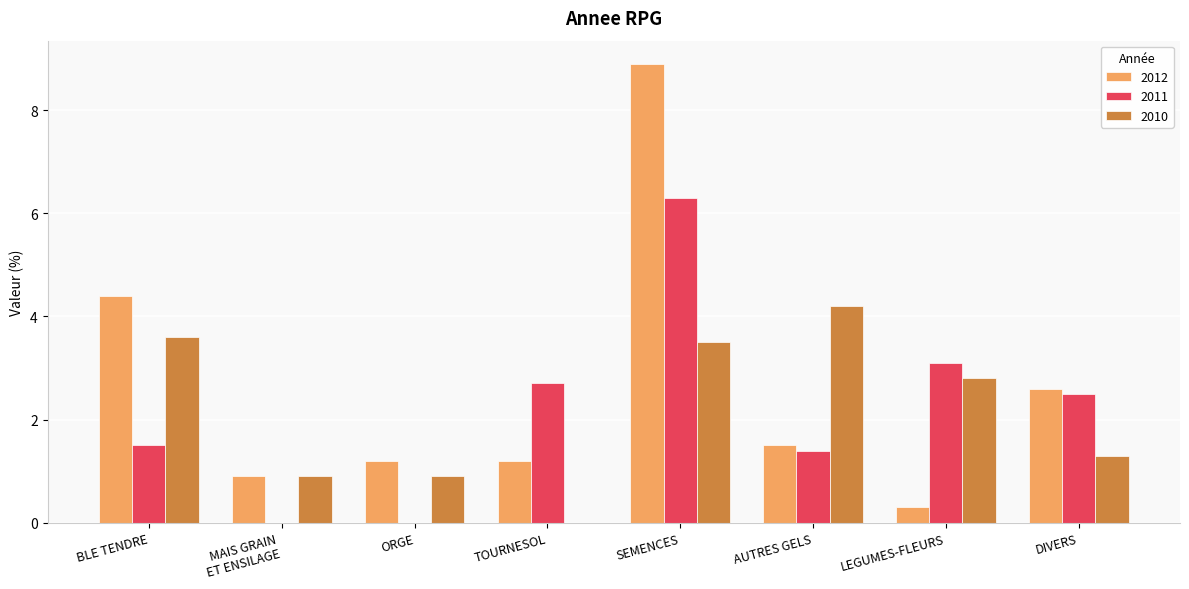

What is the sum of all 2010 values?

17.2